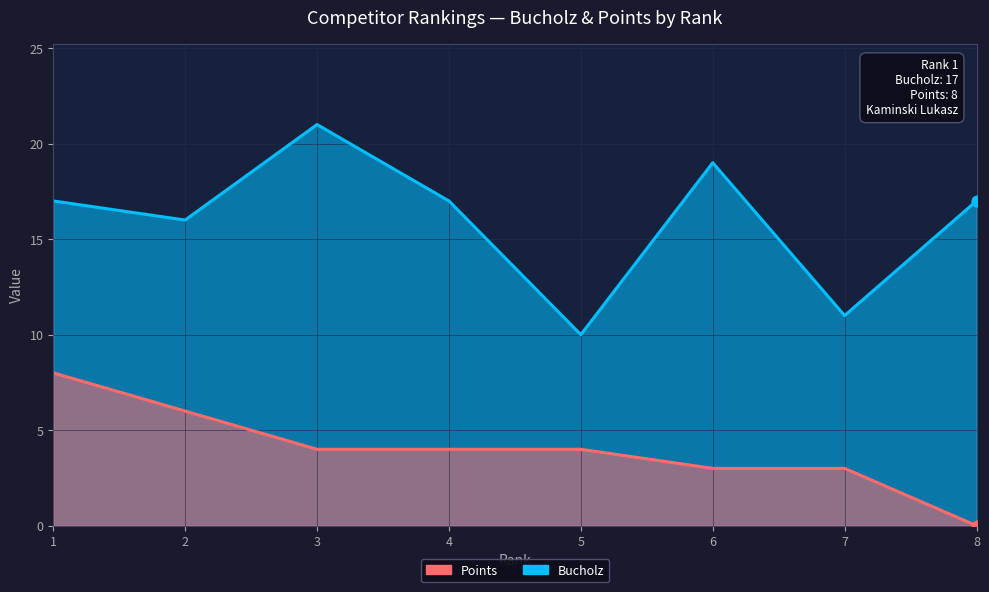

What are all the series names shown in the legend?

Bucholz, Points